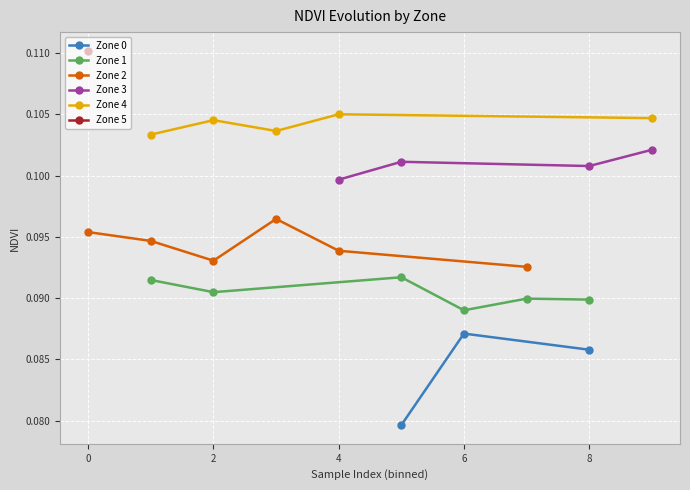

The Zone 0 series shows 0.0 at 8. True or false?

False